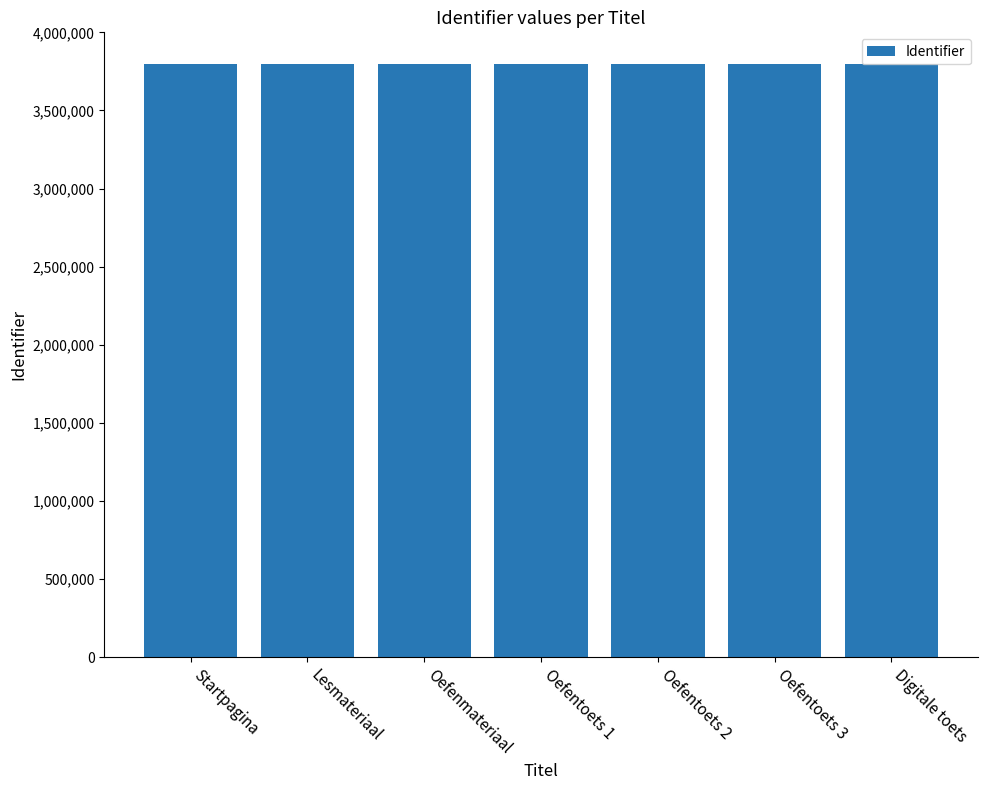

What is the maximum value shown in the chart?

3799190